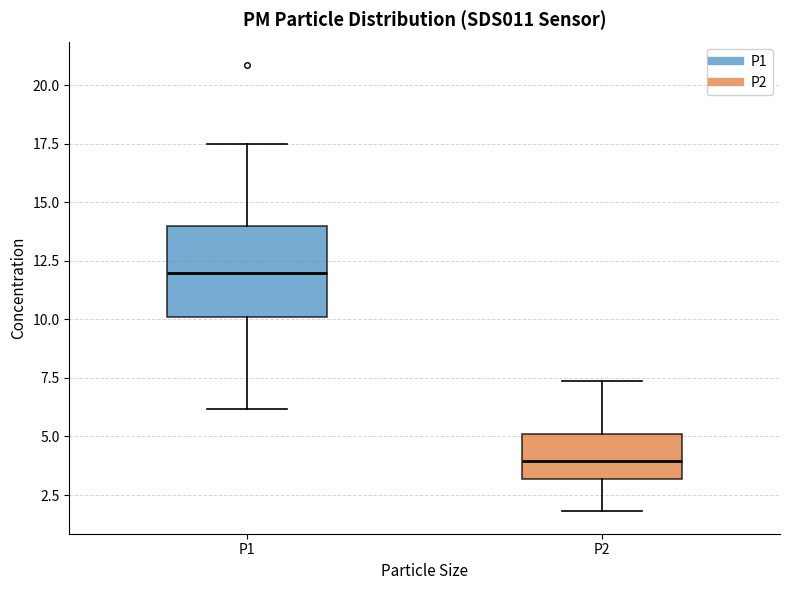

Where does the upper whisker of the box for P2 end on the y-axis? The values are not printed on the chart, so give them approximately, as read against the axis.

7.5